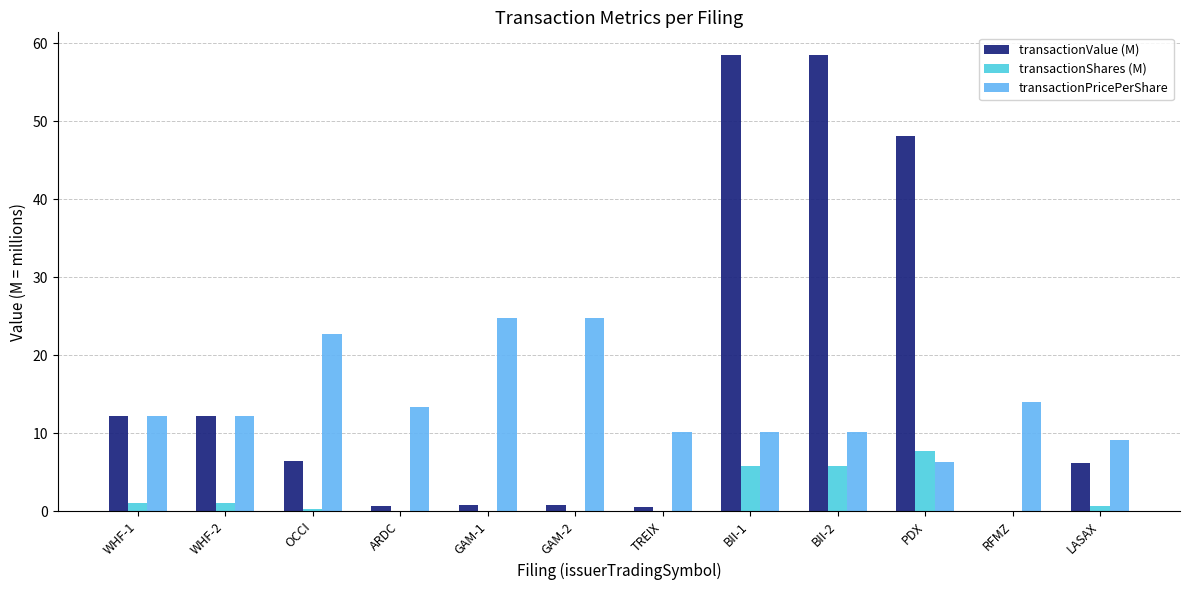

The transactionValue (M) series shows 48.1 at PDX. True or false?

True